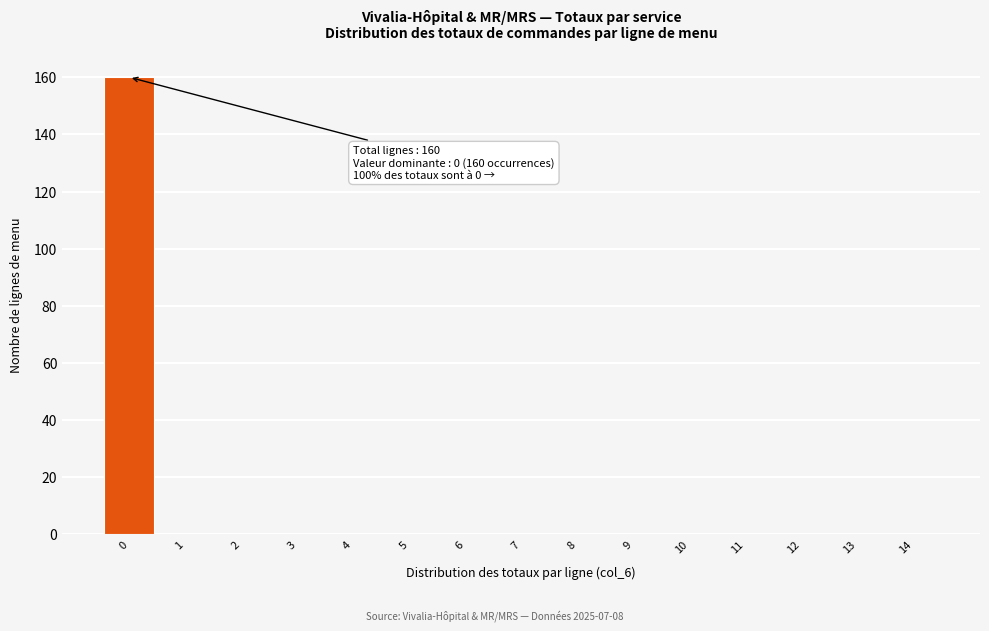

Reading left to right, transcribe all the data shown in this chart.

0=160	1=0	2=0	3=0	4=0	5=0	6=0	7=0	8=0	9=0	10=0	11=0	12=0	13=0	14=0